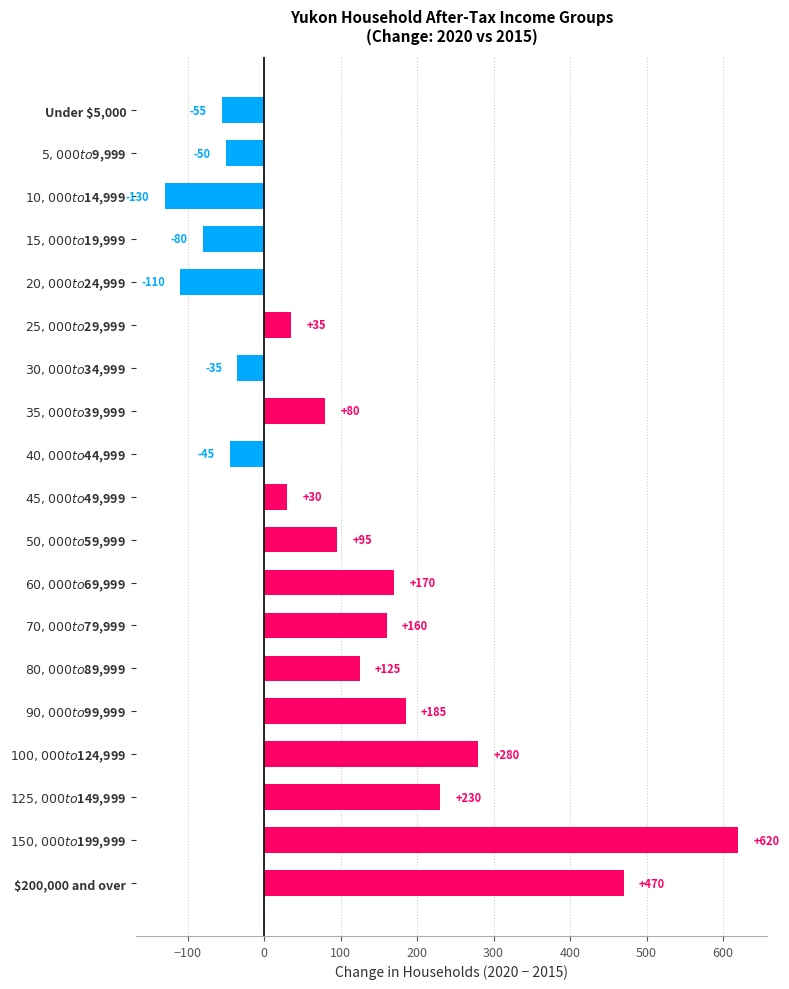

At which label is the value closest to 245?

$125,000 to $149,999